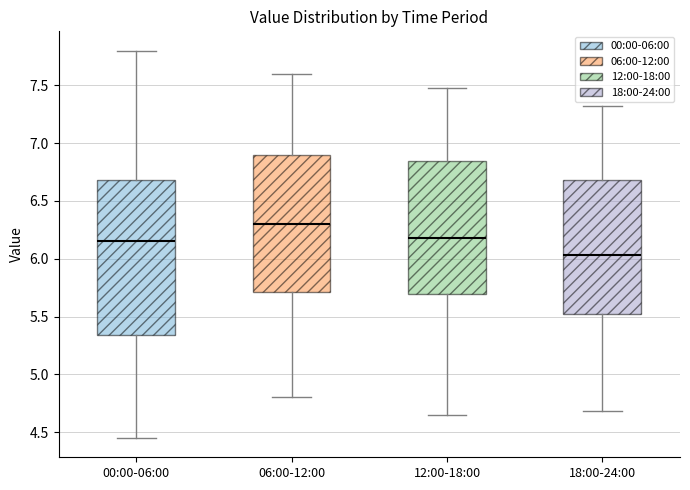

Reading left to right, read every box against the y-axis: the position of its median line, the range the box covers, and the ends of its whiskers. The values are not printed on the chart, so give them approximately, as read against the axis.

00:00-06:00: median 6.15, box 5.35 to 6.70, whiskers 4.45 to 7.80
06:00-12:00: median 6.30, box 5.70 to 6.90, whiskers 4.80 to 7.60
12:00-18:00: median 6.20, box 5.70 to 6.85, whiskers 4.65 to 7.50
18:00-24:00: median 6.05, box 5.50 to 6.70, whiskers 4.70 to 7.30